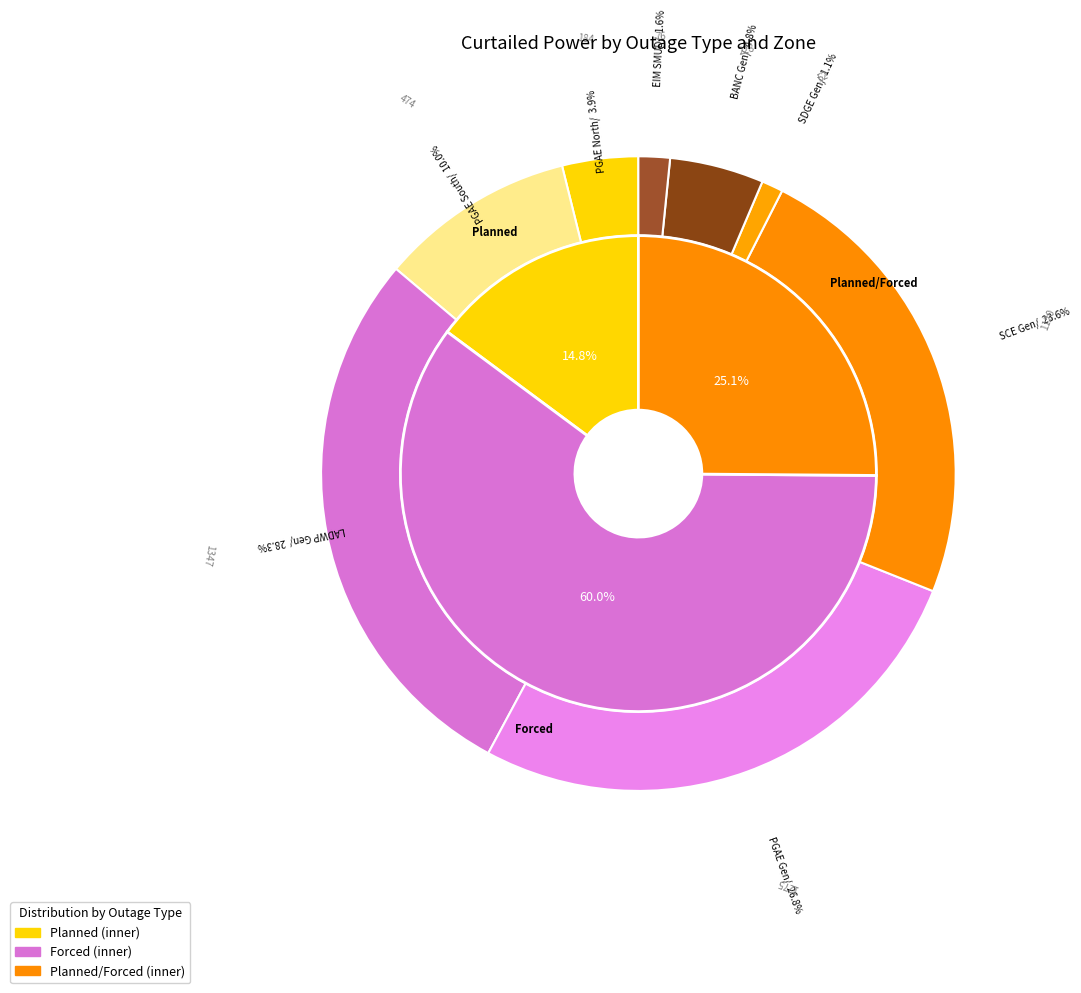

The Planned slice represents 13% of the pie. True or false?

False